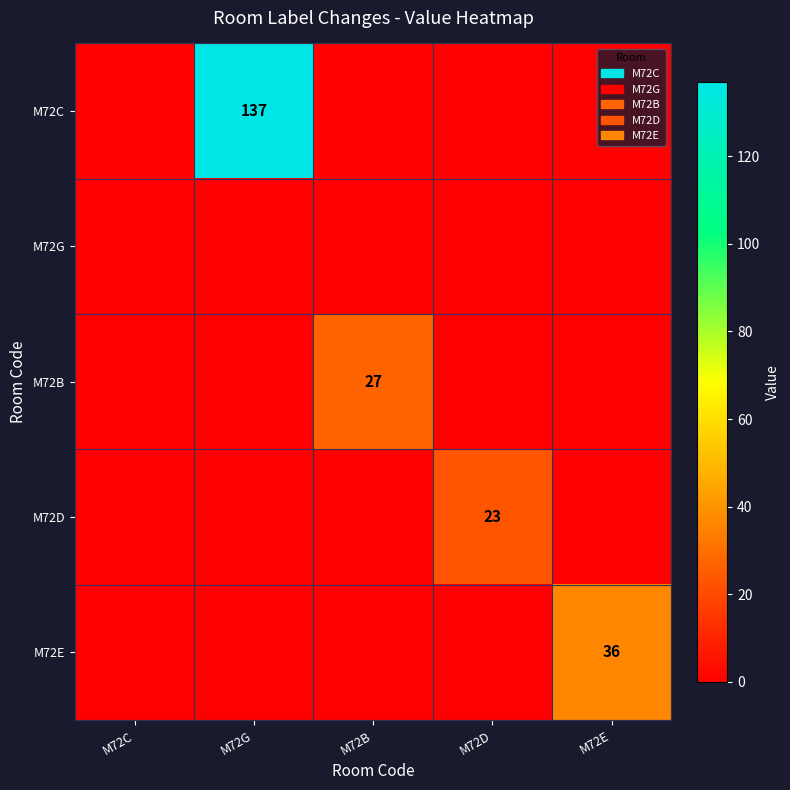

The M72D series shows 23 at M72D. True or false?

True